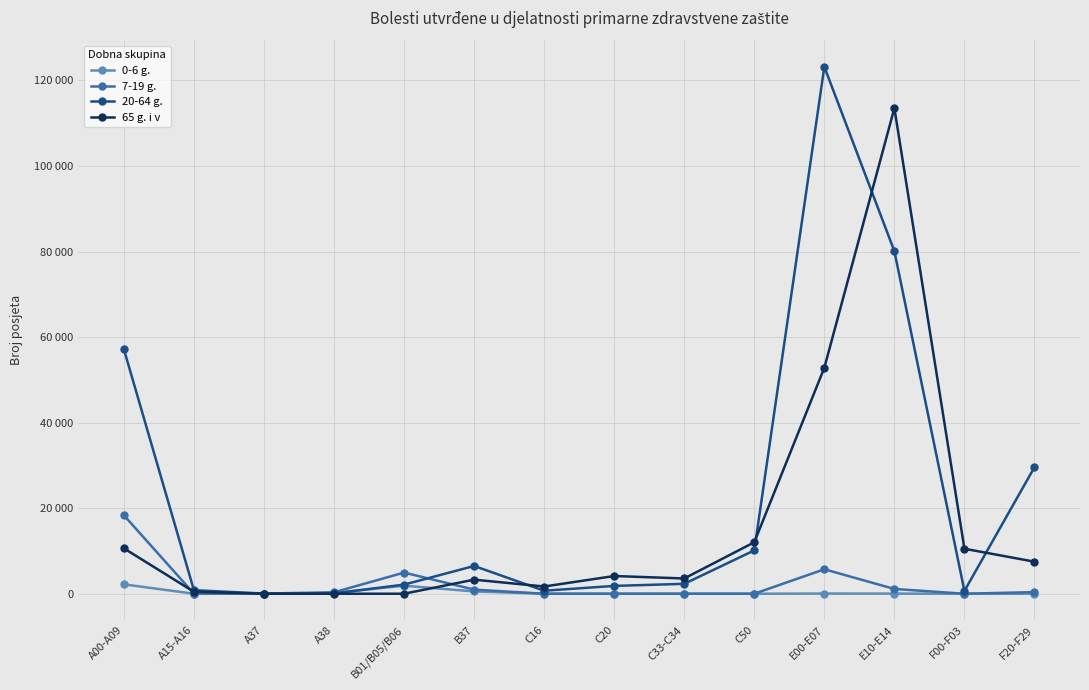

True or false: 65 g. i v has a value of 44783 at A38.

False